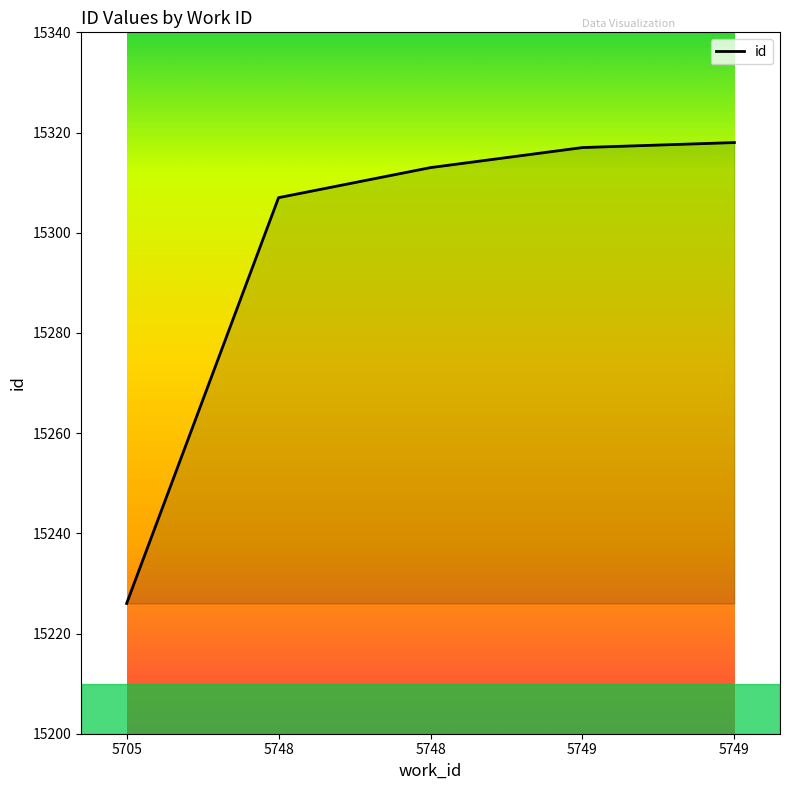

What value does the data have at 5749, to the nearest 10?

15320